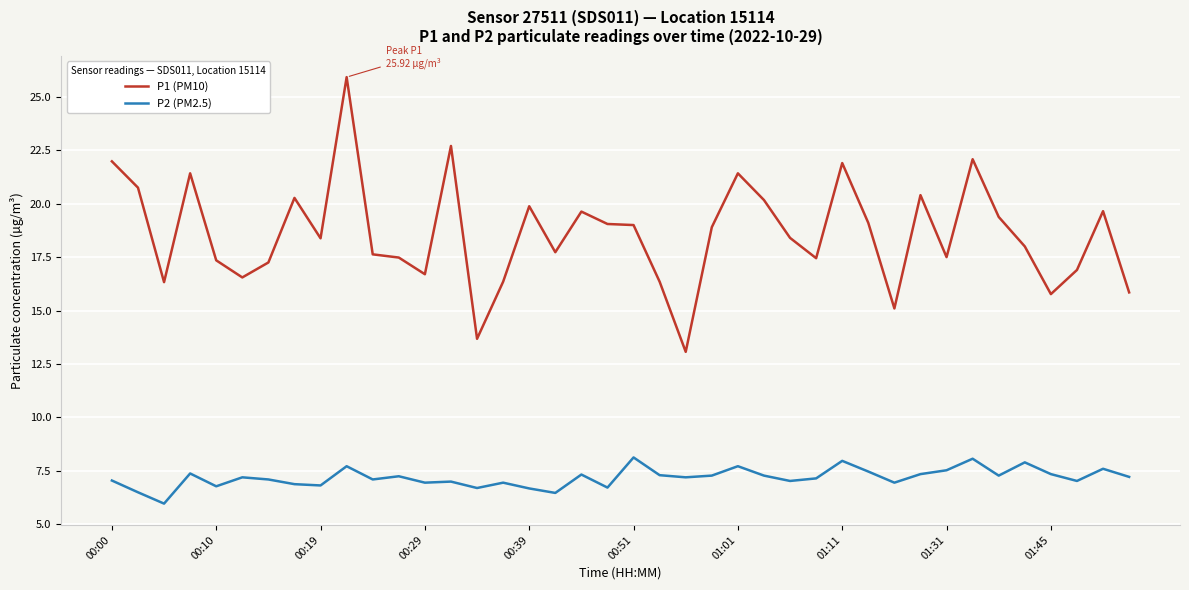

True or false: P1 (PM10) and P2 (PM2.5) cross at least once.

False